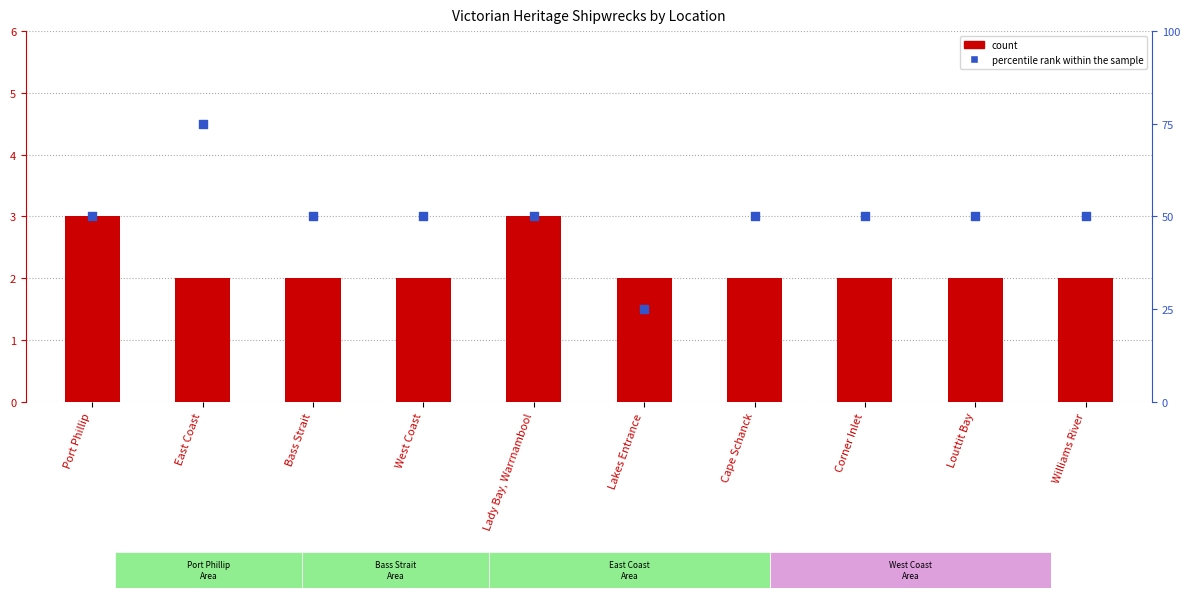

Which series has the largest total across all categories?

percentile rank within the sample